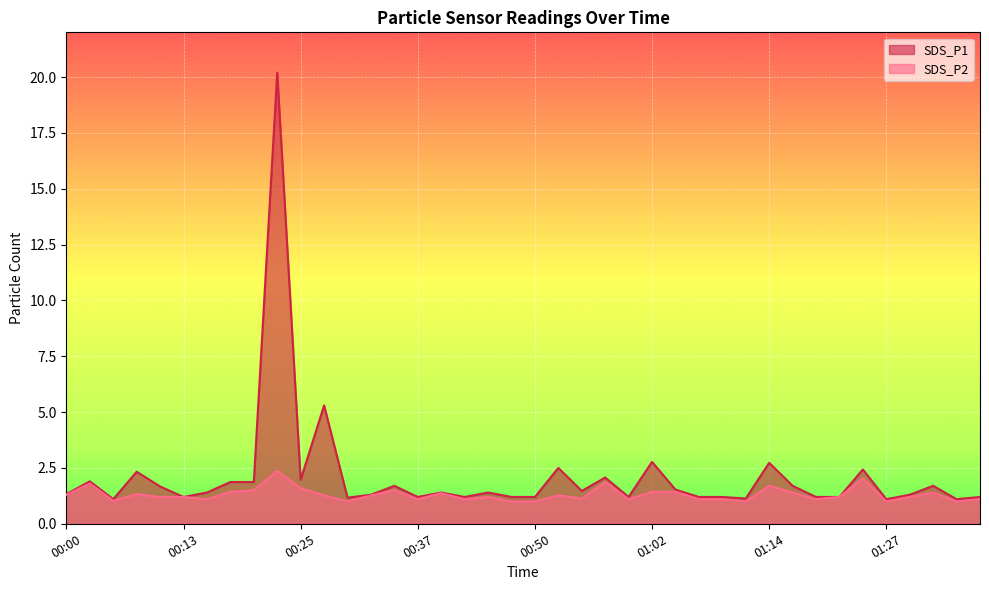

What is the difference between the SDS_P2 values at 01:02 and 01:29?

0.2